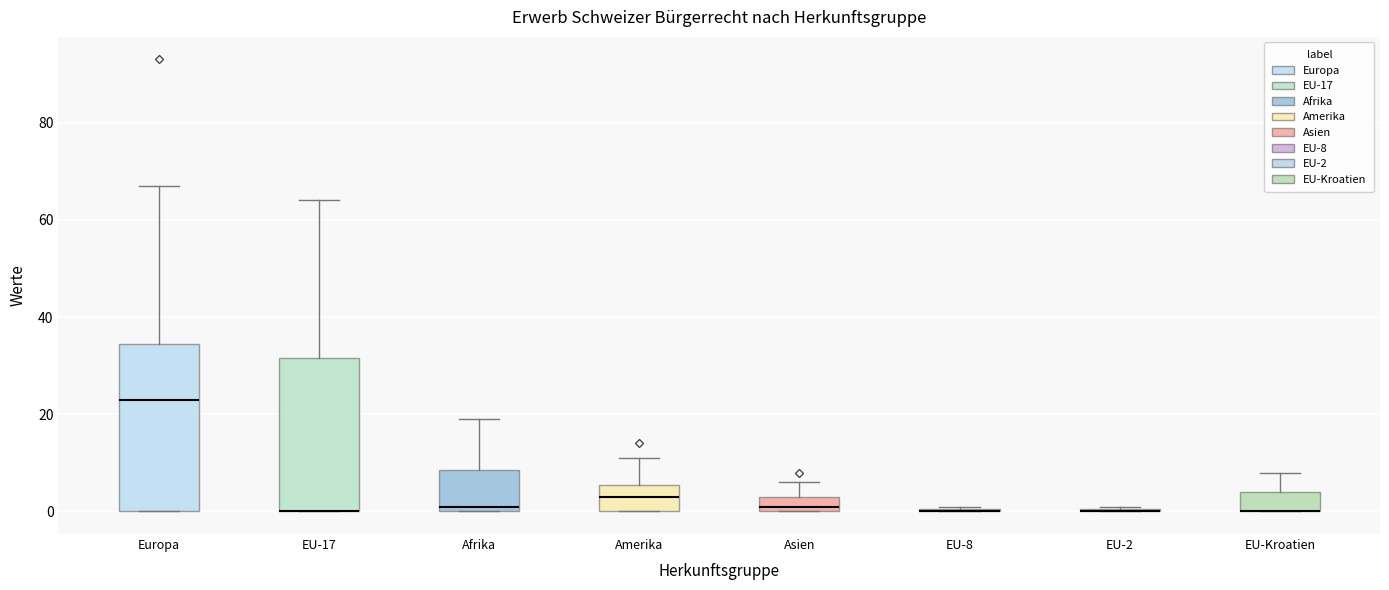

Reading left to right, transcribe this box plot: for each box, give where its median line is, the range the box spans, and where its two whiskers end, as read against the y-axis. The values are not printed on the chart, so give them approximately, as read against the axis.

Europa: median 24, box 0 to 34, whiskers 0 to 68
EU-17: median 0 (drawn on the box's lower edge), box 0 to 32, whiskers 0 to 64
Afrika: median 2, box 0 to 8, whiskers 0 to 20
Amerika: median 4, box 0 to 6, whiskers 0 to 12
Asien: median 2, box 0 to 4, whiskers 0 to 6
EU-8: box collapsed to a line at 0, whiskers 0 to 2
EU-2: box collapsed to a line at 0, whiskers 0 to 2
EU-Kroatien: median 0 (drawn on the box's lower edge), box 0 to 4, whiskers 0 to 8